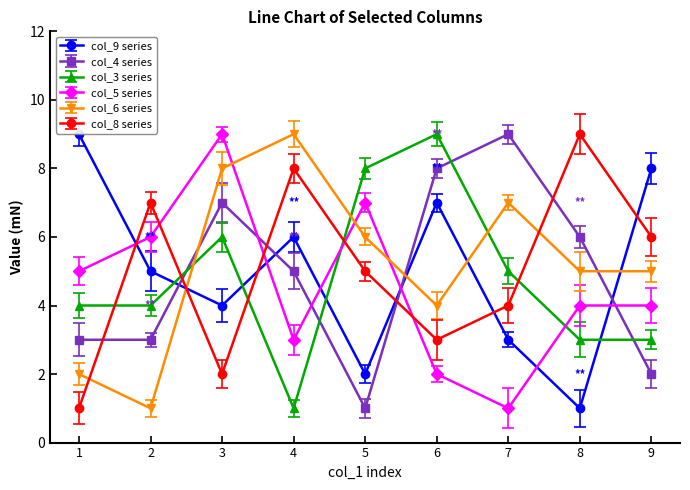

How many data points does each series have?

9